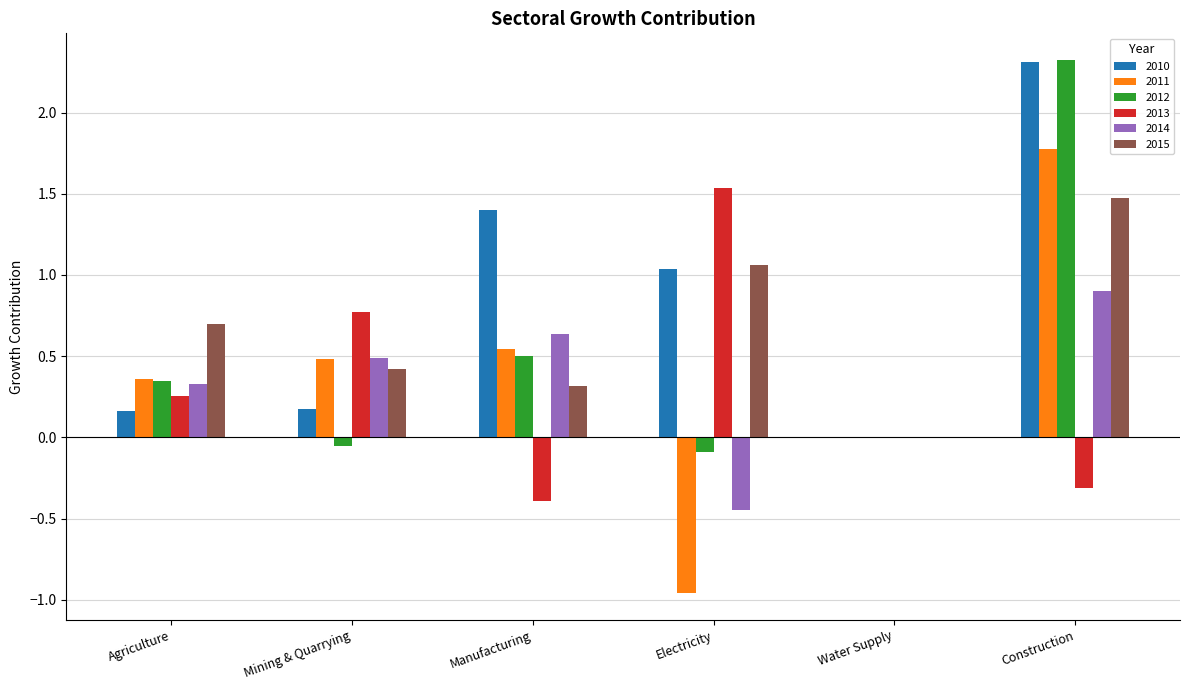

Are the bars grouped side by side (vs. stacked)?

Yes